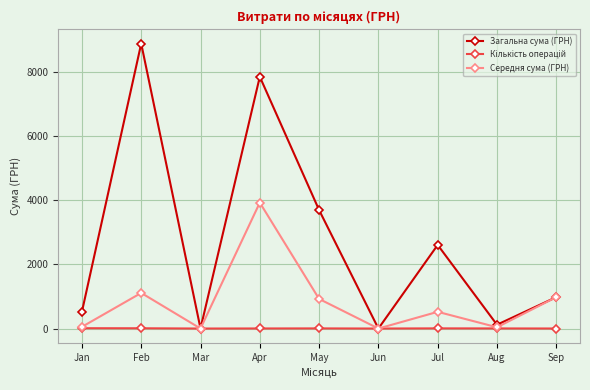

How many data points in Середня сума (ГРН) are less than 521?

4